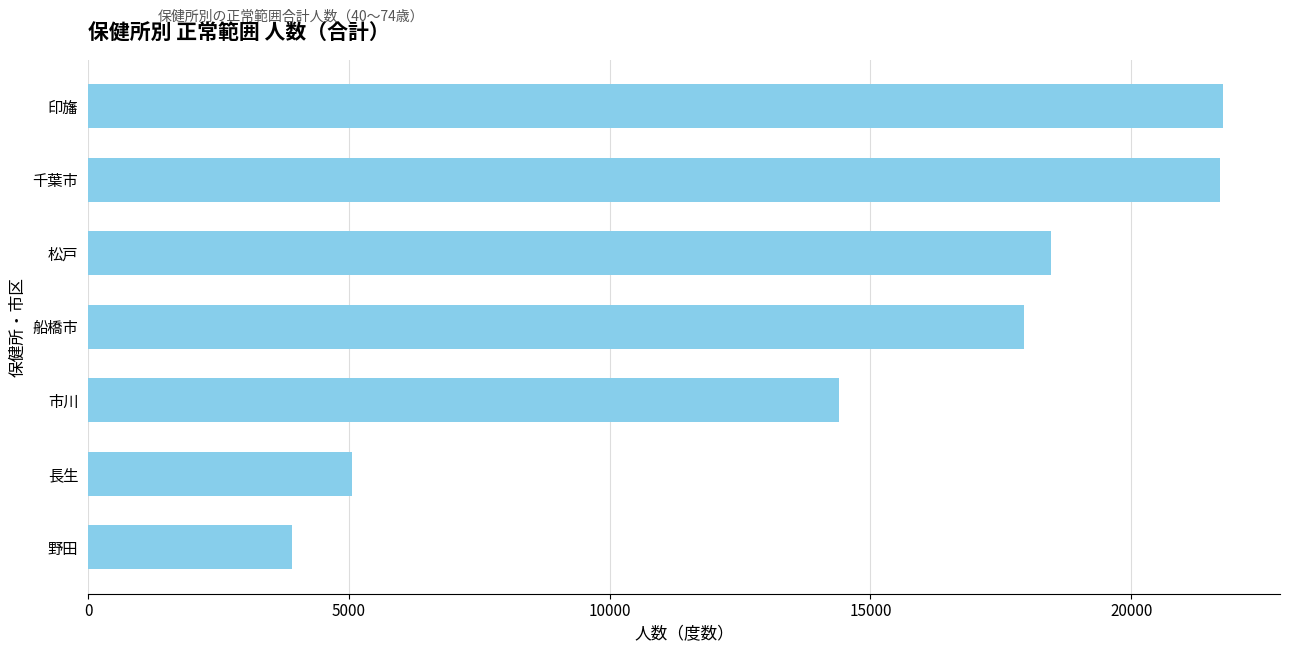

Which has a higher value, 船橋市 or 印旛?

印旛